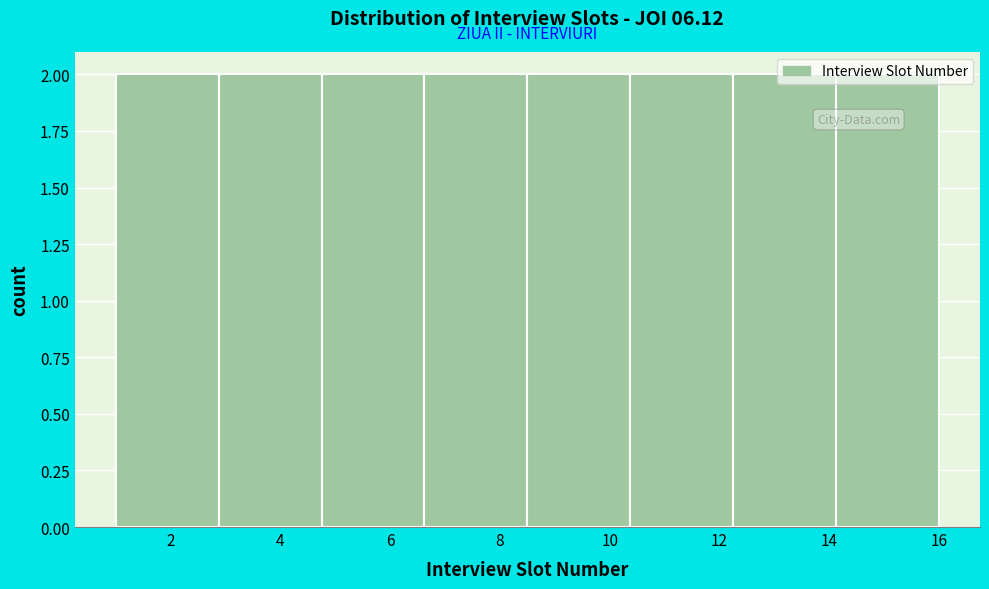

Reading left to right, transcribe this chart: for each bar, give the range it covers on the x-axis and its height. Neither the bar edges nor the heights are printed on the chart, so give them approximately, as read against the axes.

1.0 to 2.8: 2
2.8 to 4.8: 2
4.8 to 6.6: 2
6.6 to 8.6: 2
8.6 to 10.4: 2
10.4 to 12.2: 2
12.2 to 14.2: 2
14.2 to 16.0: 2